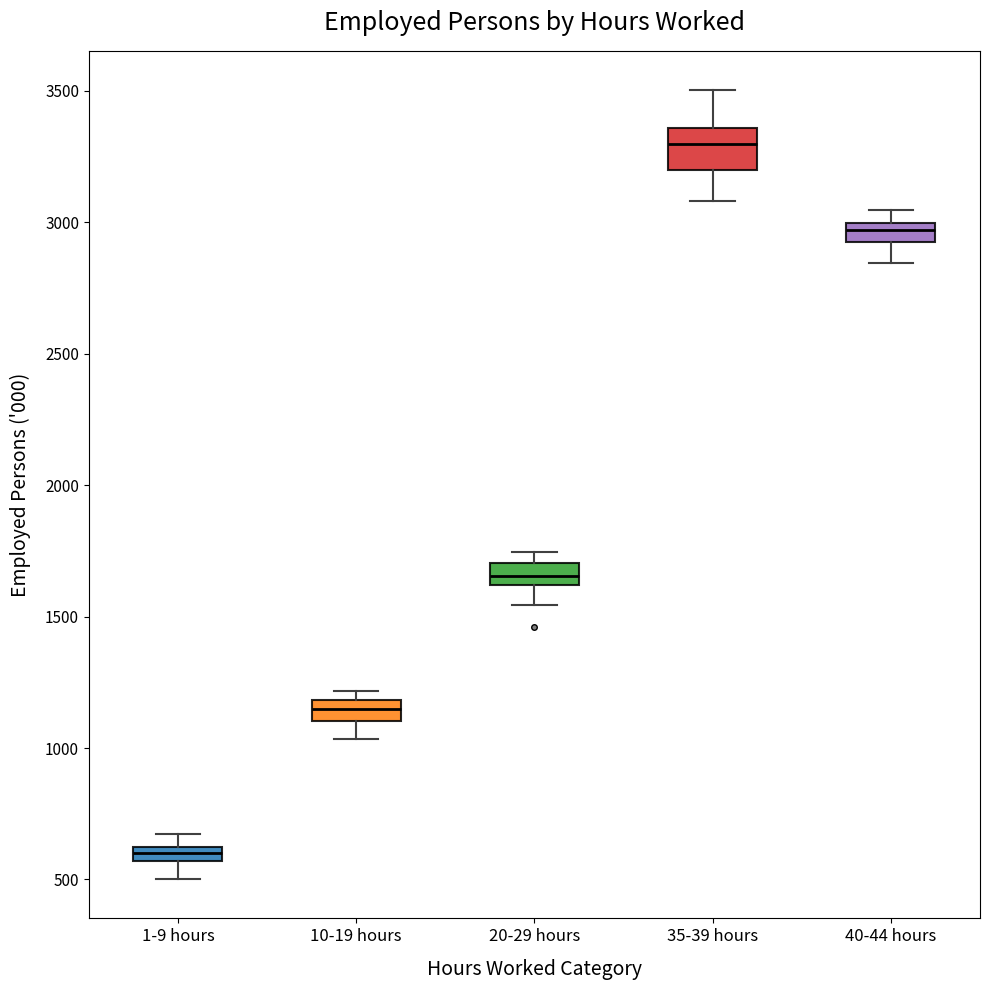

Which box has the lowest median line?

1-9 hours